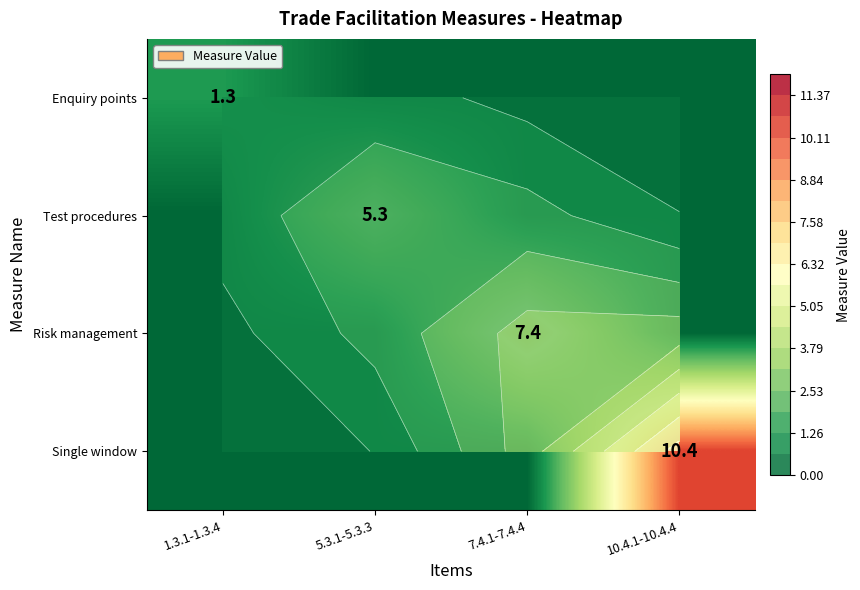

Is the value of Test procedures at 5.3.1-5.3.3 greater than the value of Risk management at 5.3.1-5.3.3?

Yes